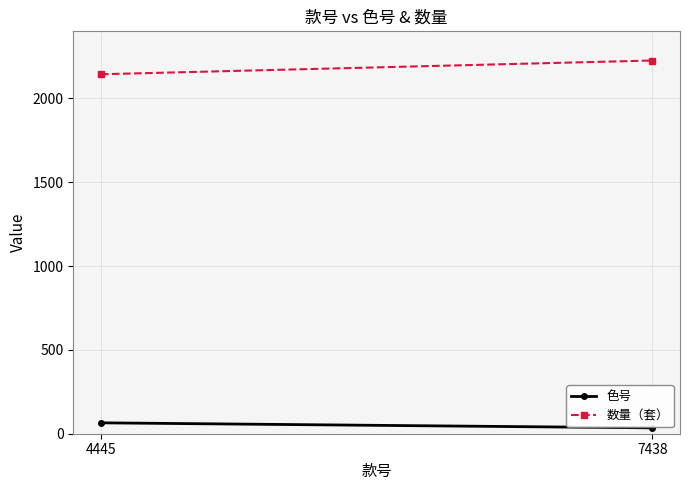

Which series has the largest range (max minus min)?

数量（套）